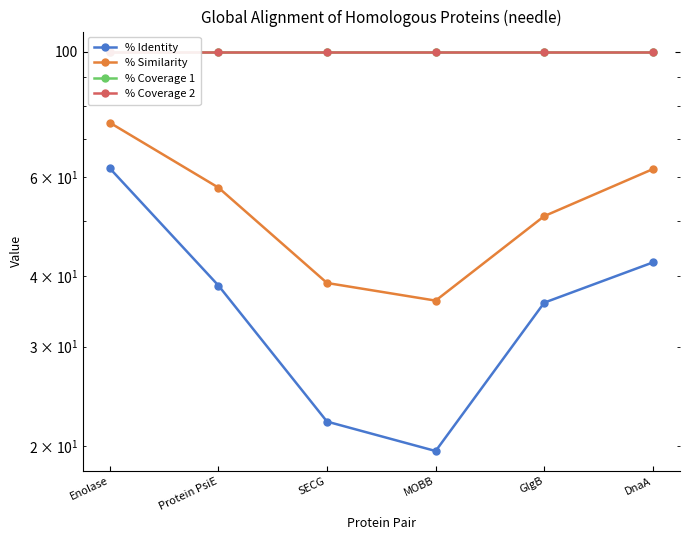

What is the value of the % Identity point at the 6th from the left?

42.3